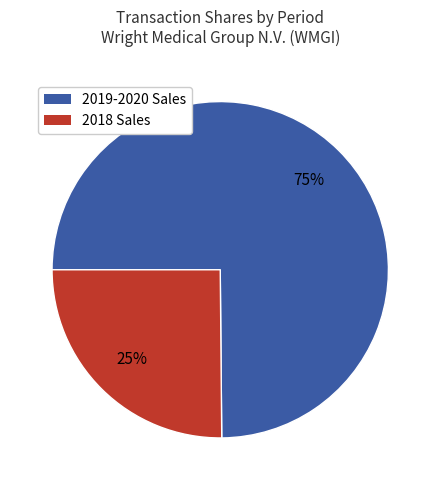

To the nearest percent, what is the average slice percentage?

50%